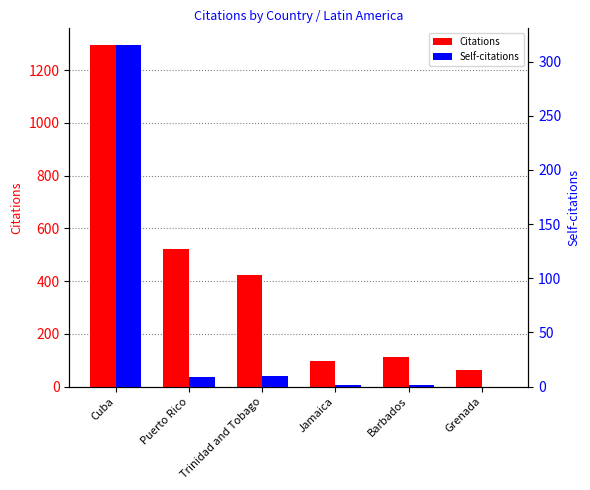

Reading left to right, extract all data points from this chart.

Citations: Cuba=1294	Puerto Rico=521	Trinidad and Tobago=423	Jamaica=97	Barbados=113	Grenada=64
Self-citations: Cuba=315	Puerto Rico=9	Trinidad and Tobago=10	Jamaica=1	Barbados=1	Grenada=0